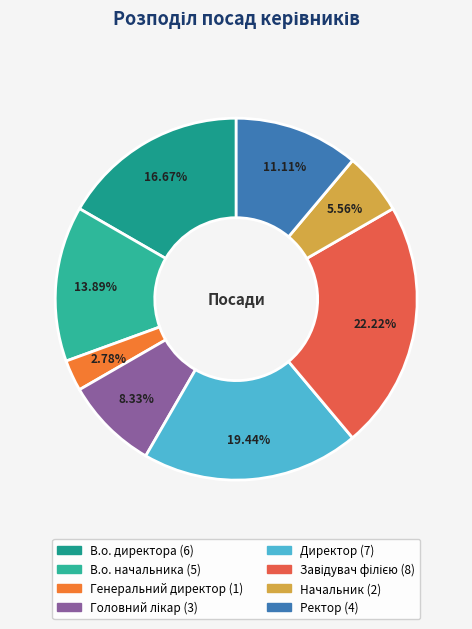

Which has a higher value, Директор or В.о. директора?

Директор